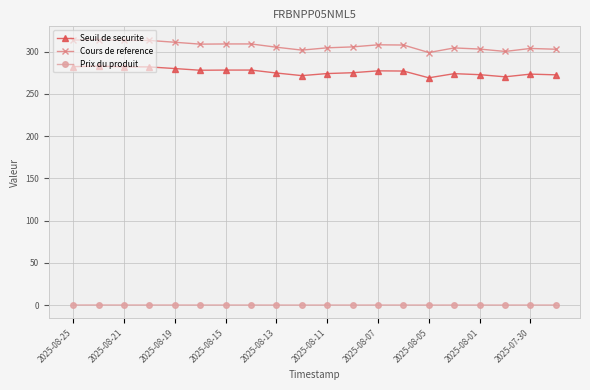

List the series in order of their peak value, highest first.

Cours de reference, Seuil de securite, Prix du produit